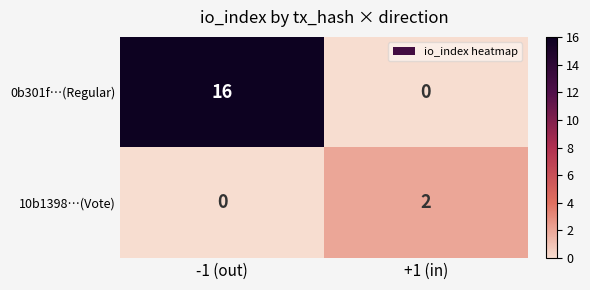

What is the maximum value shown in the chart?

16